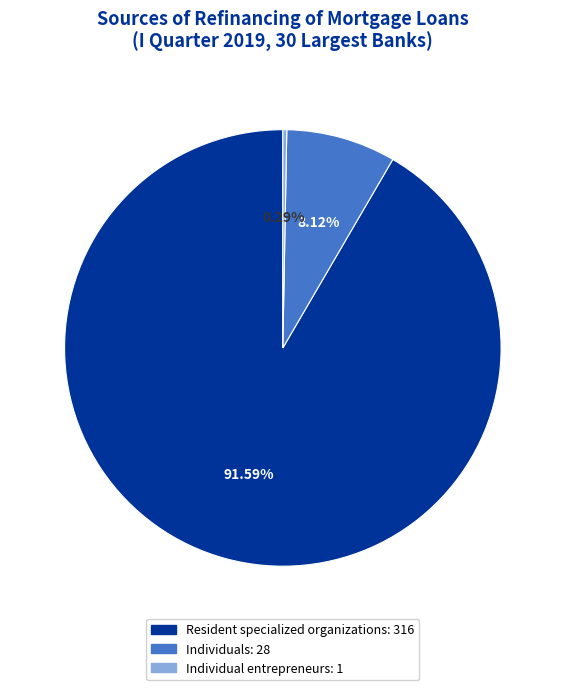

True or false: Resident specialized organizations accounts for 83% of the total.

False